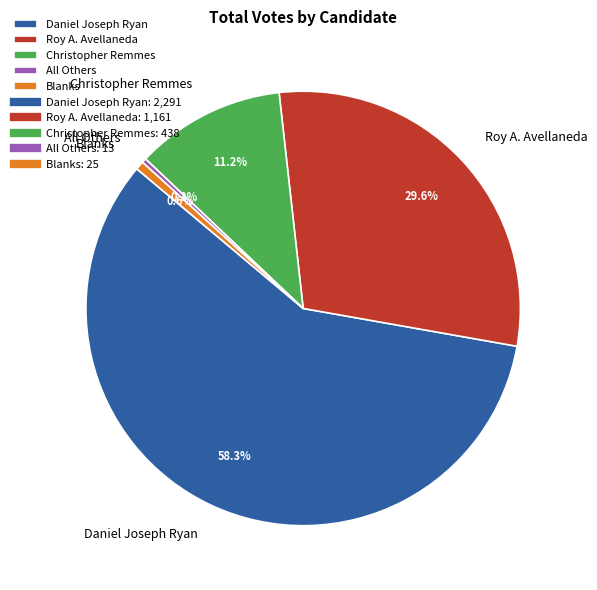

Between Roy A. Avellaneda and Blanks, which is larger?

Roy A. Avellaneda